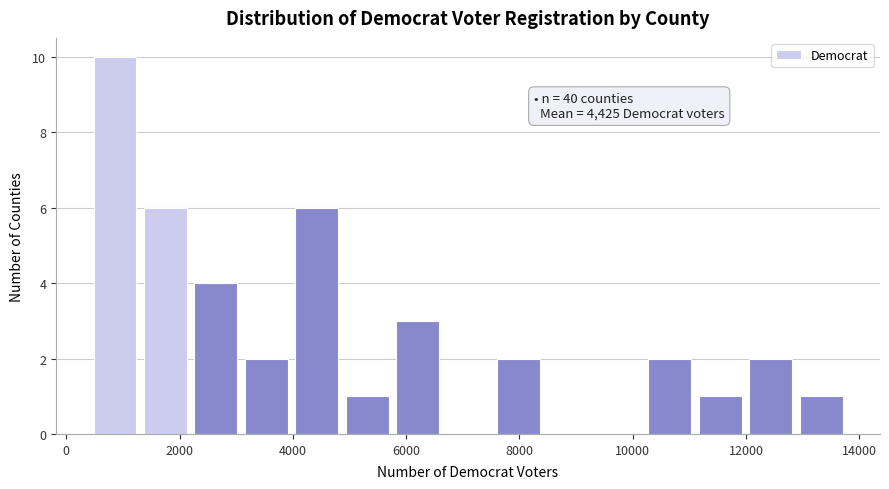

Over which range of the x-axis is the bar tallest?

400 to 1400